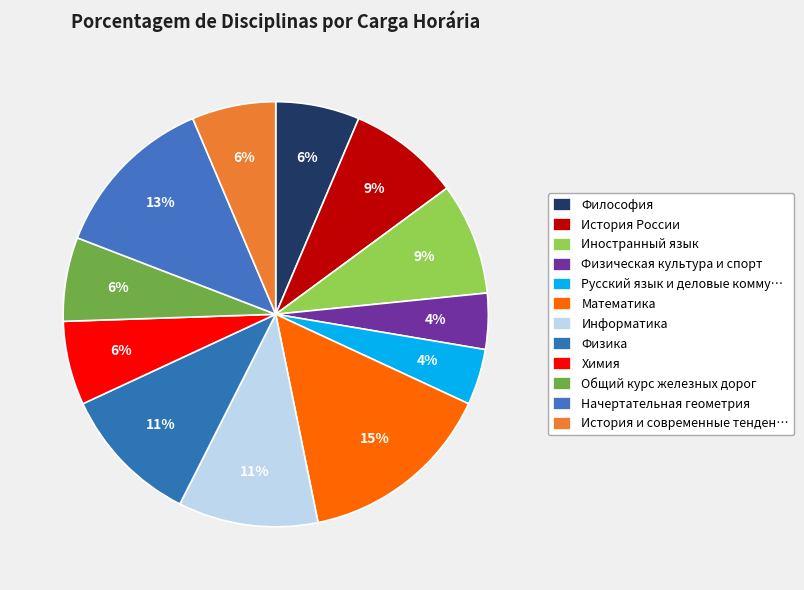

How many segments does this pie chart have?

12